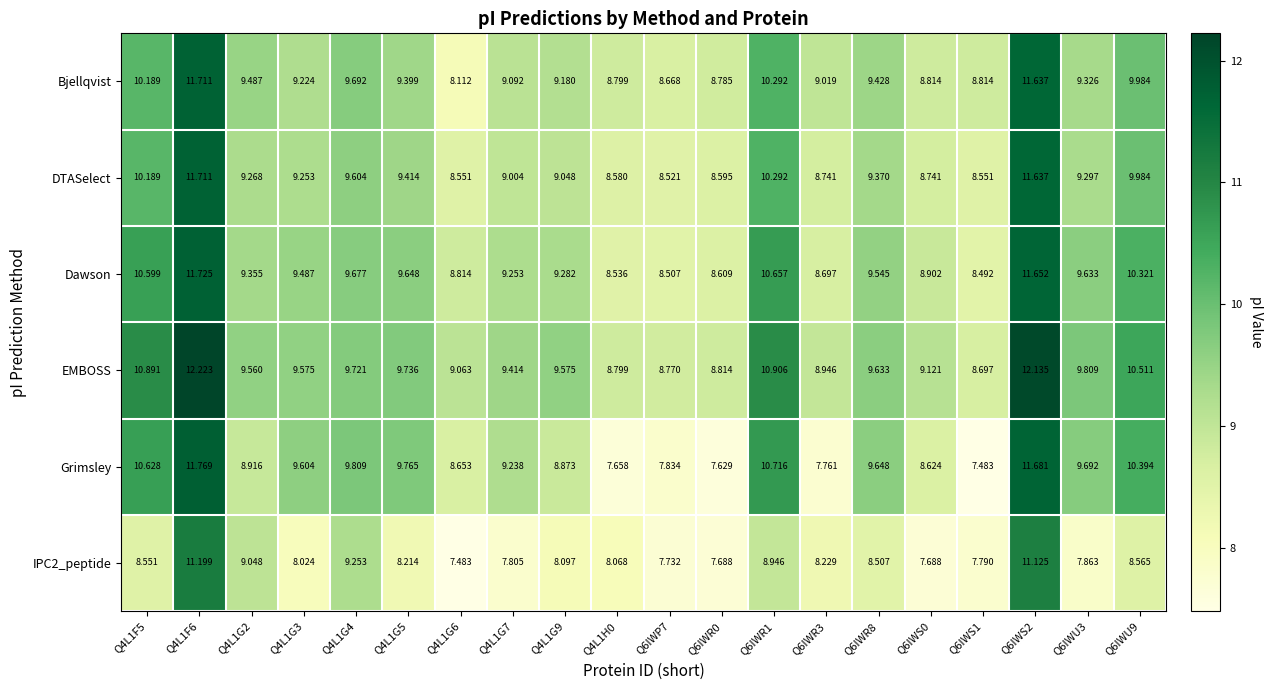

Is the value of Dawson at Q6IWU9 greater than the value of Grimsley at Q6IWR8?

Yes